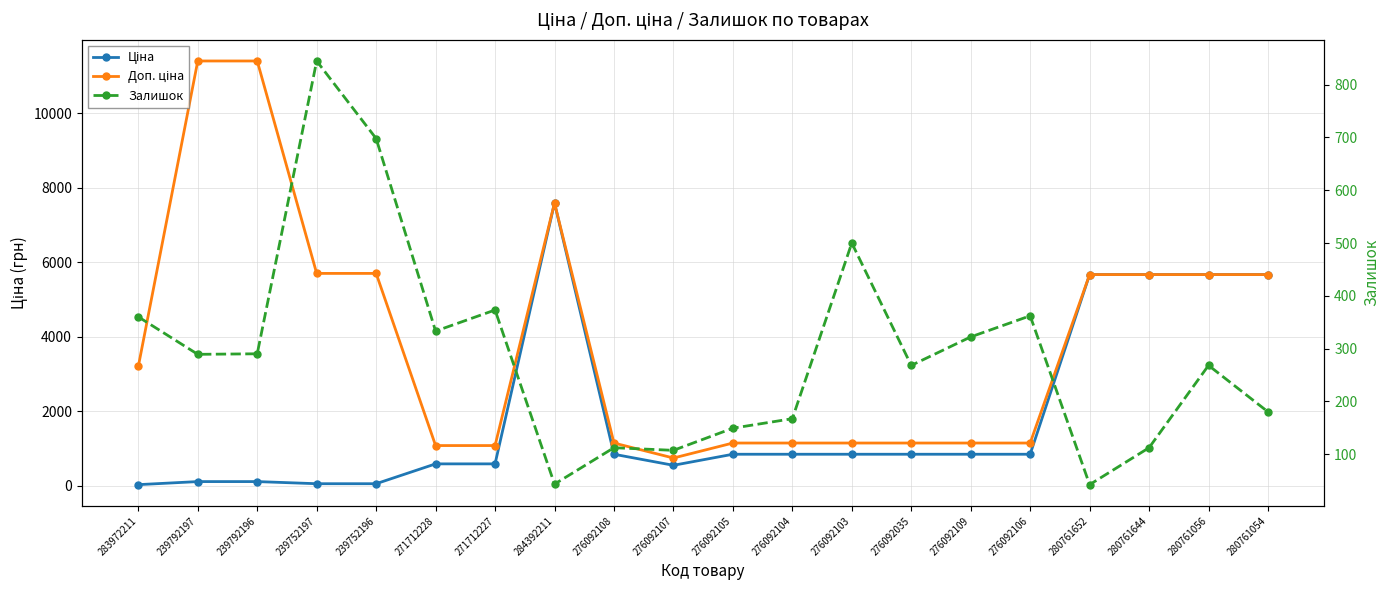

What position from the left is 239752197?

4